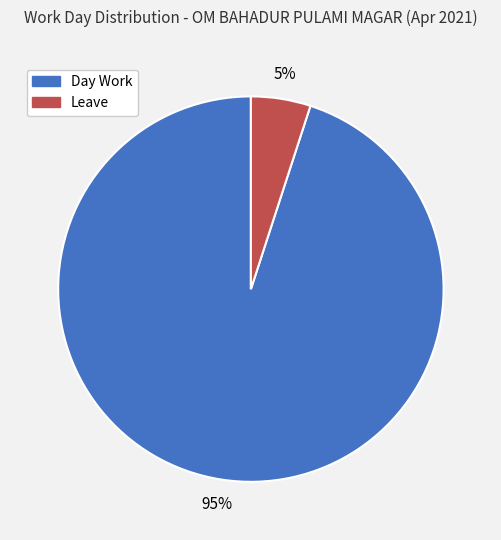

Does Leave represent more than half of the total?

No